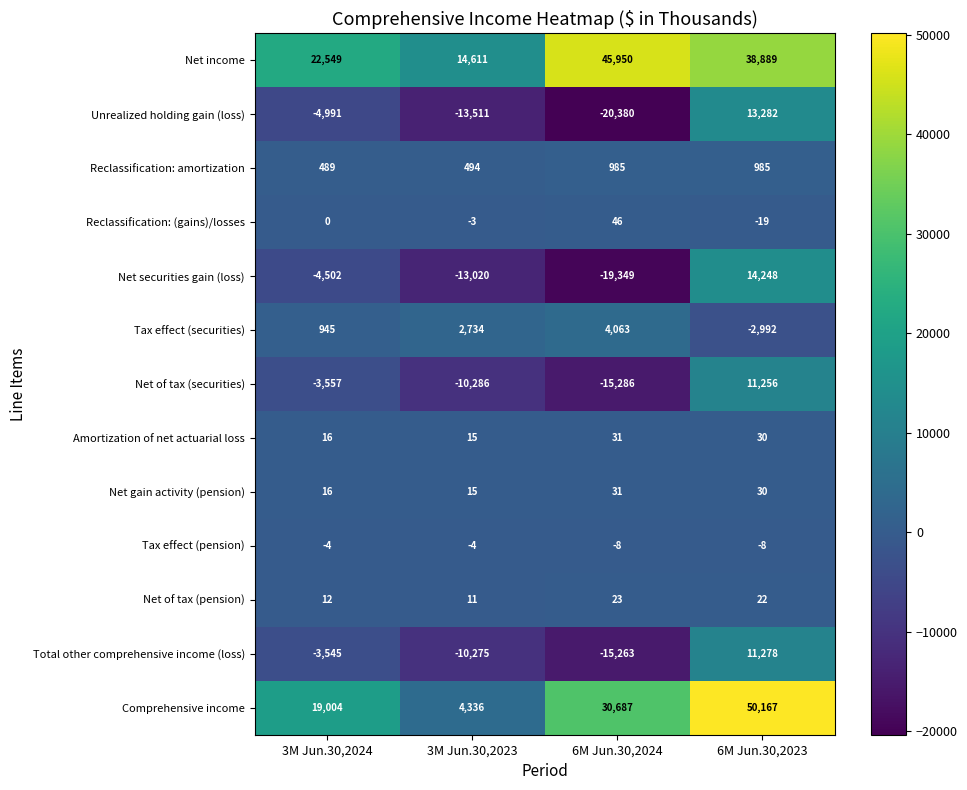

Read the Comprehensive income value at 6M Jun.30,2023, to the nearest 10.

50170